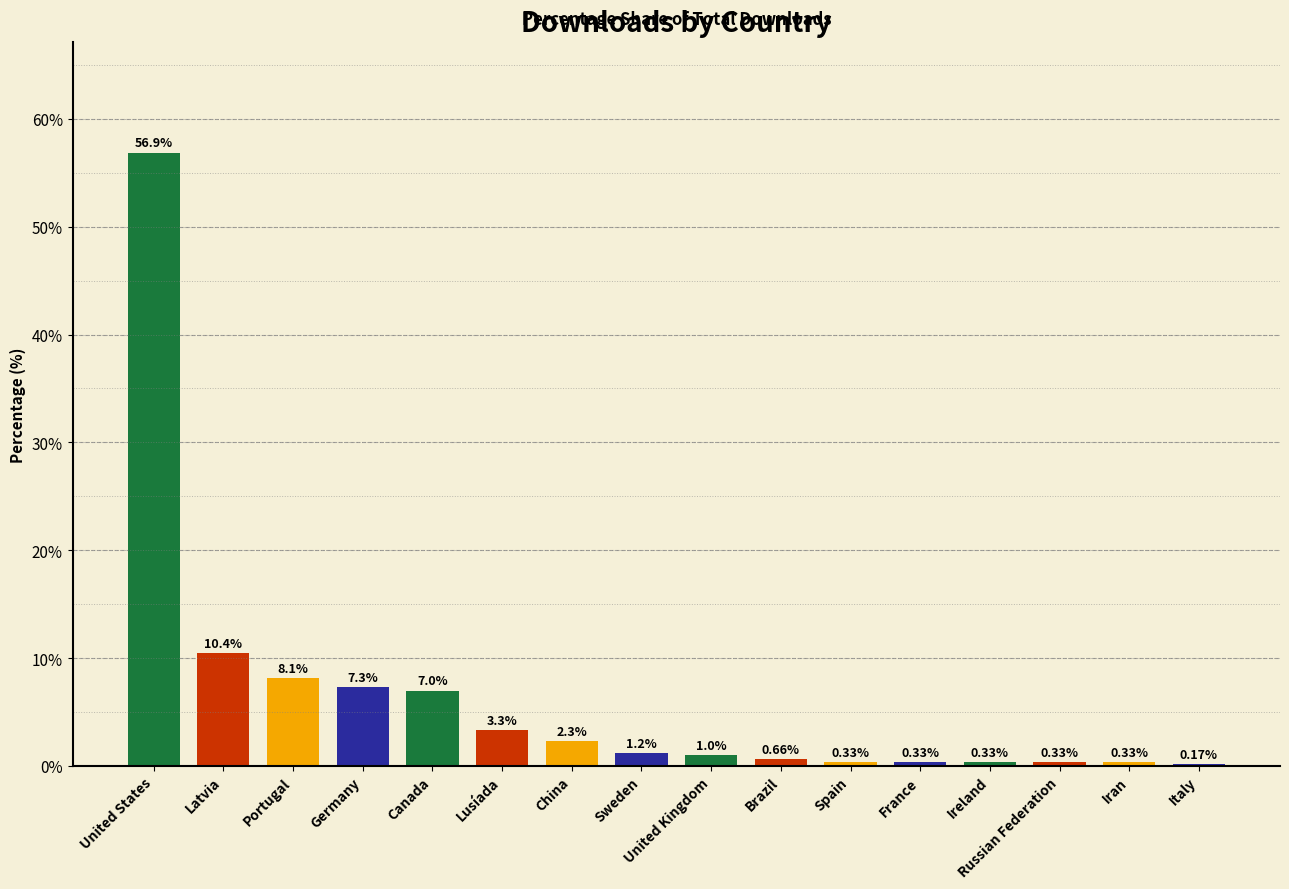

Which has a higher value, Lusíada or Canada?

Canada